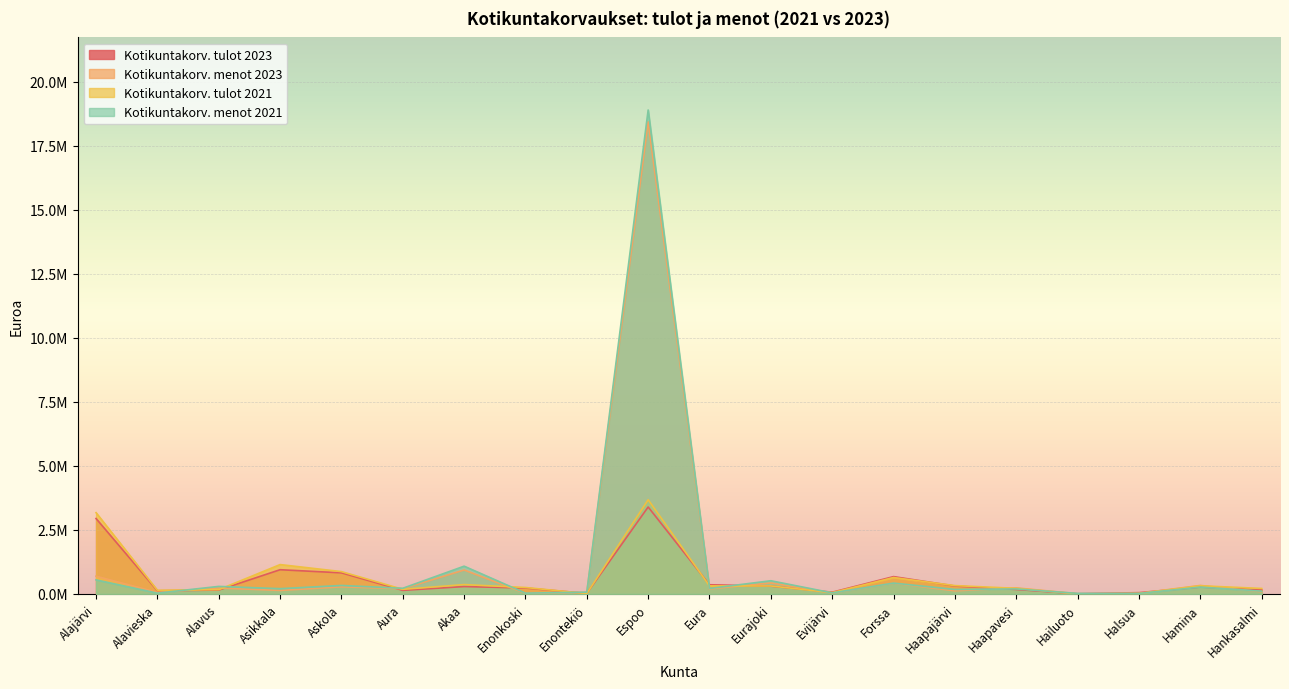

What is the difference between the maximum and minimum values in the Kotikuntakorv. tulot 2021 series?

3677148.9